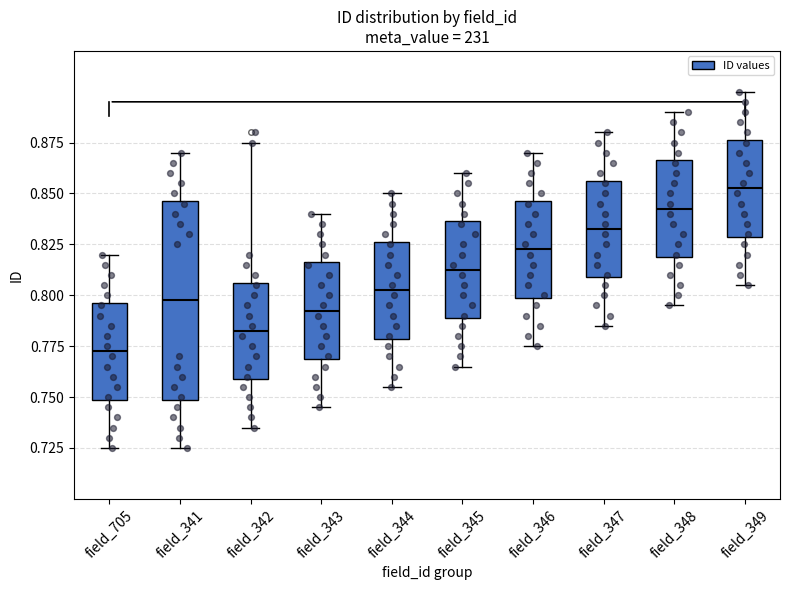

Where is the upper edge of the box for field_341 on the y-axis? The values are not printed on the chart, so give them approximately, as read against the axis.

0.845